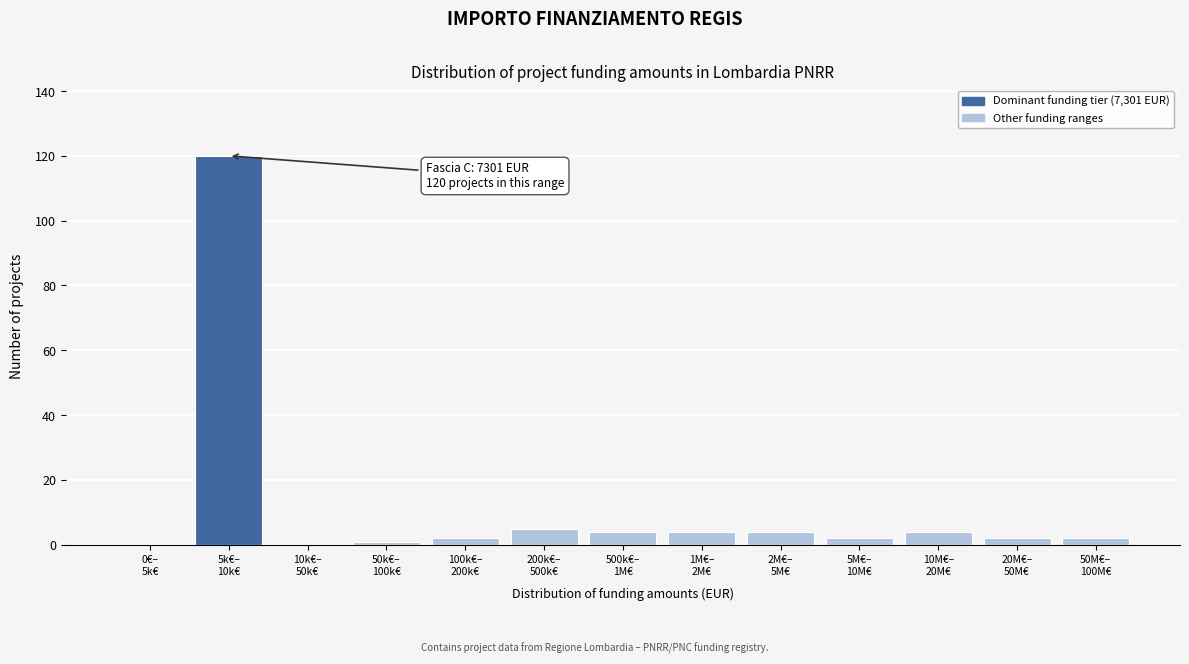

What is the sum of all values?

150